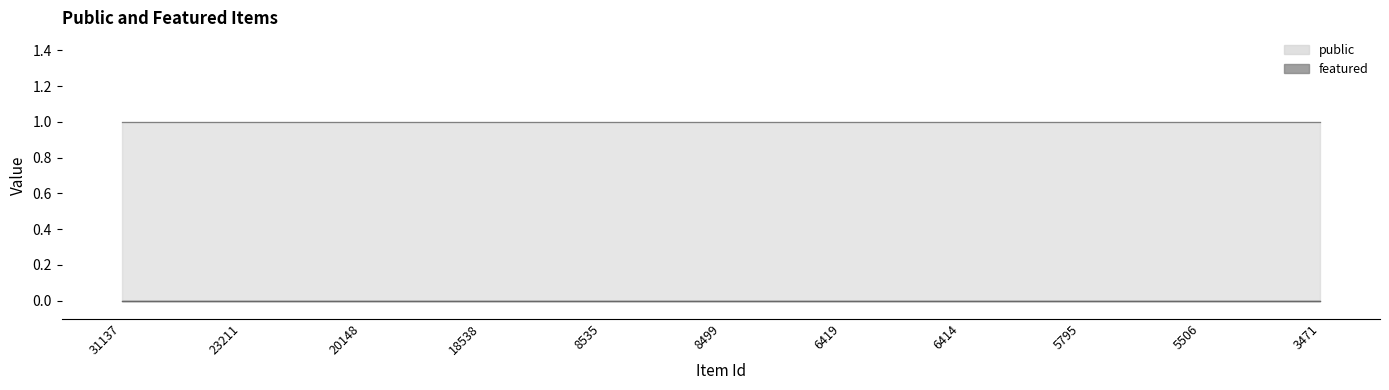

True or false: featured has more than 1 interior local peaks.

False